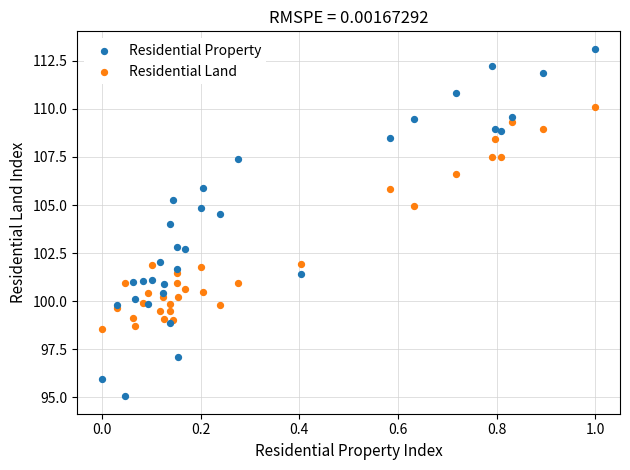

What are all the series names shown in the legend?

Residential Property, Residential Land